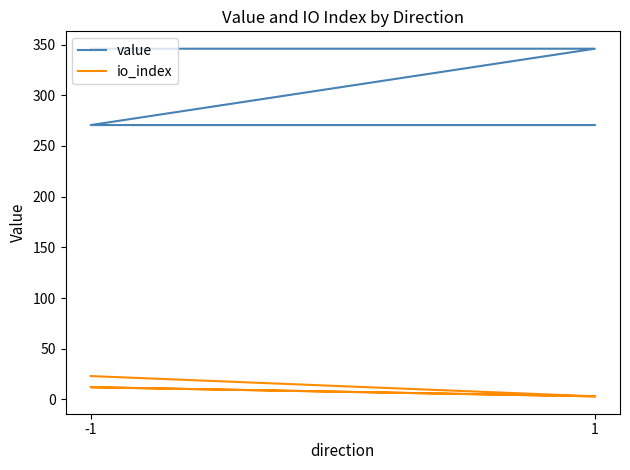

What is the spread (max minus min) of values at -1?

323.0